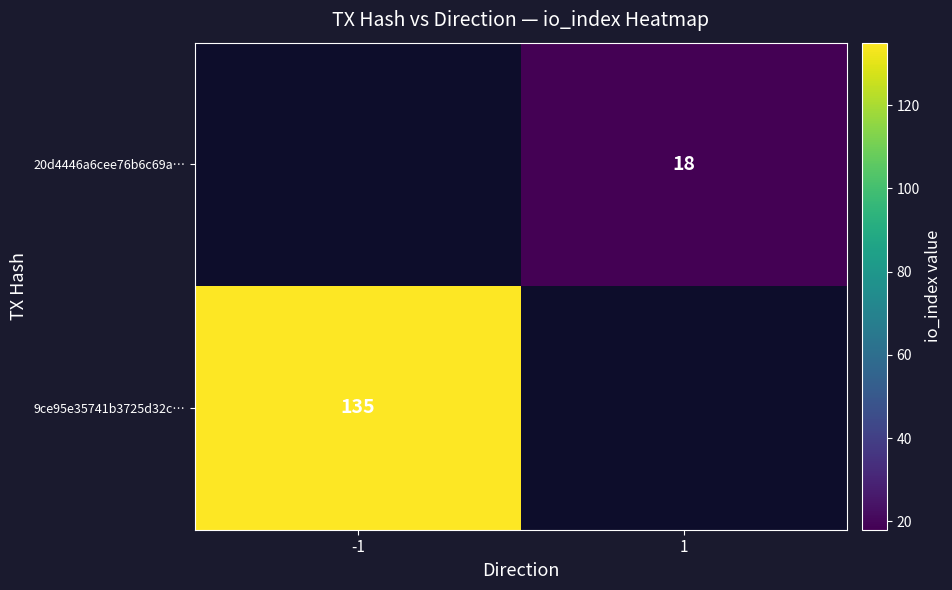

Is it true that 9ce95e35741b3725d32c… equals 135 at -1?

True